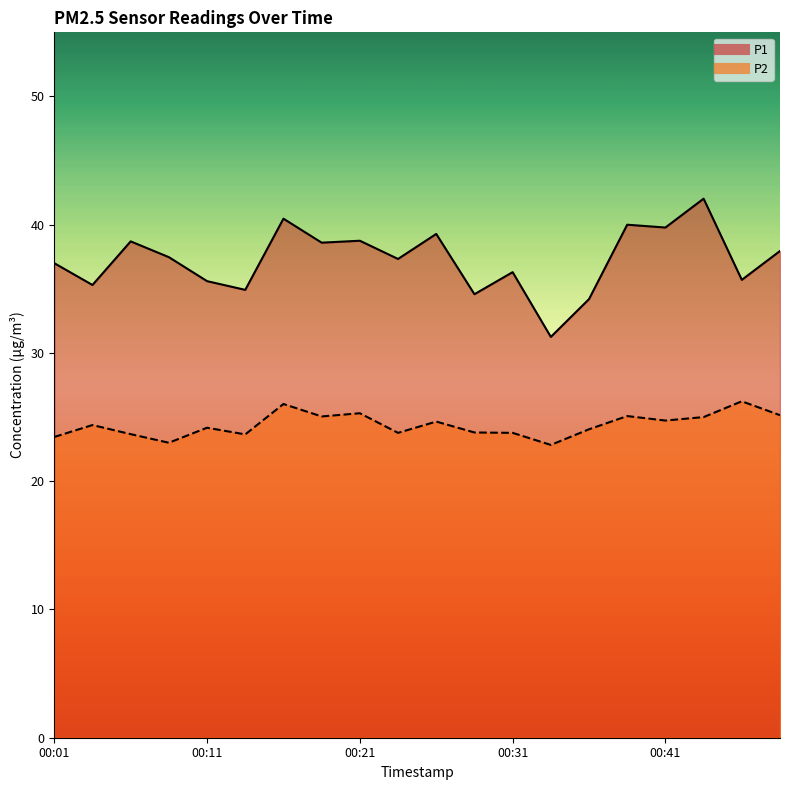

Does the chart have visible grid lines?

No